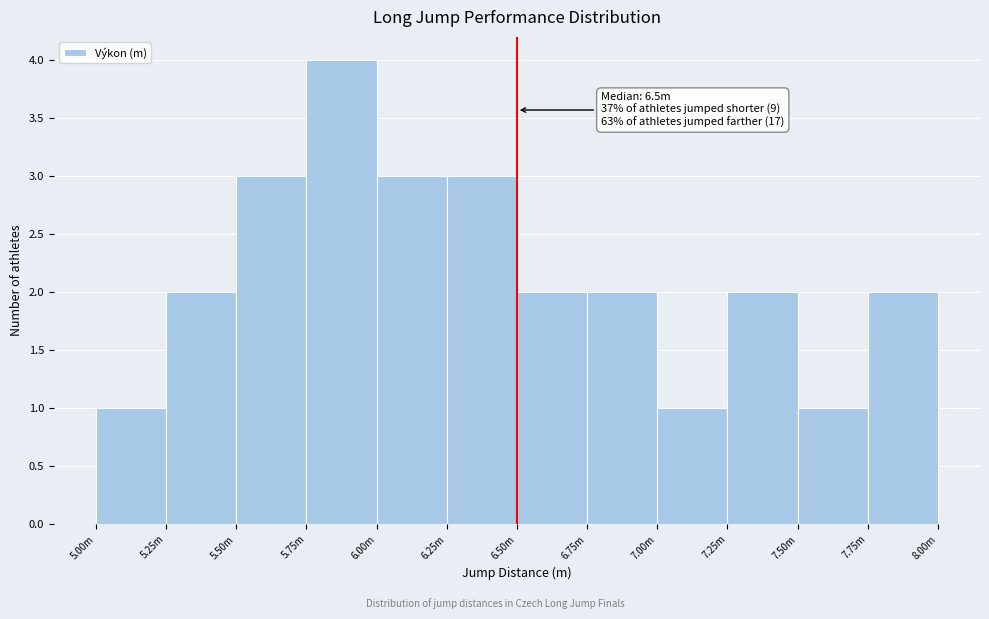

Reading right to left, extract all data points from this chart.

7.75m=2	7.50m=1	7.25m=2	7.00m=1	6.75m=2	6.50m=2	6.25m=3	6.00m=3	5.75m=4	5.50m=3	5.25m=2	5.00m=1